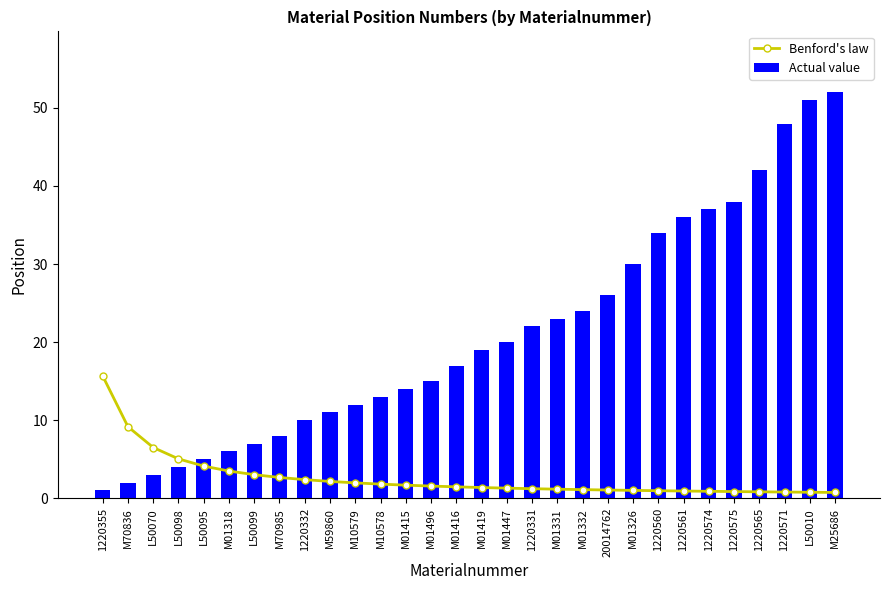

What is the difference between the maximum and minimum values in the Benford's law series?

14.9